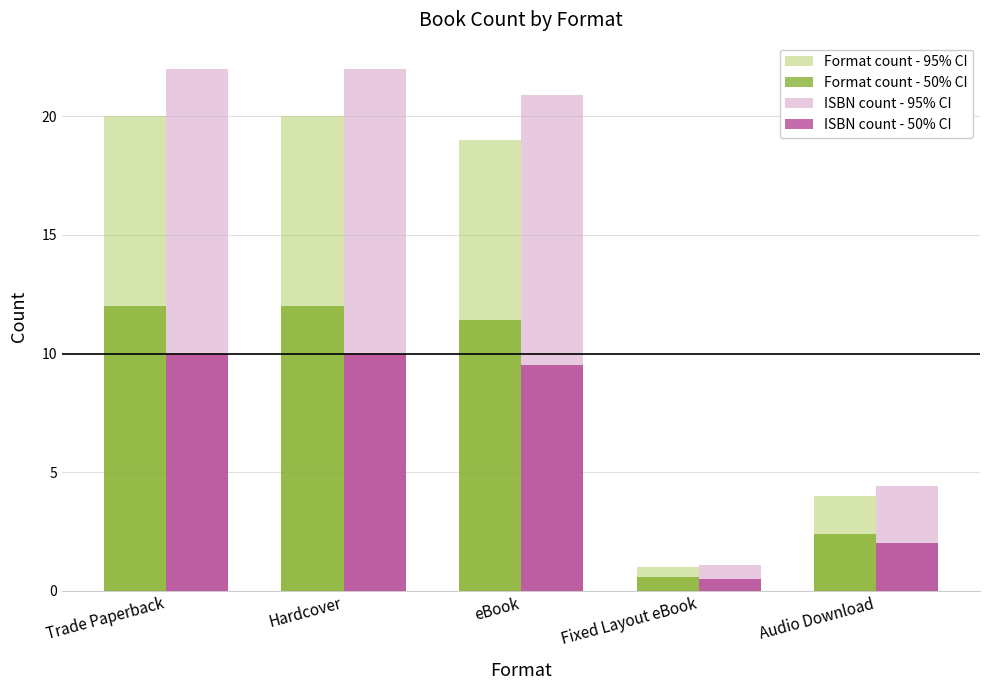

The value of Format count - 95% CI at Trade Paperback is 30.3. True or false?

False